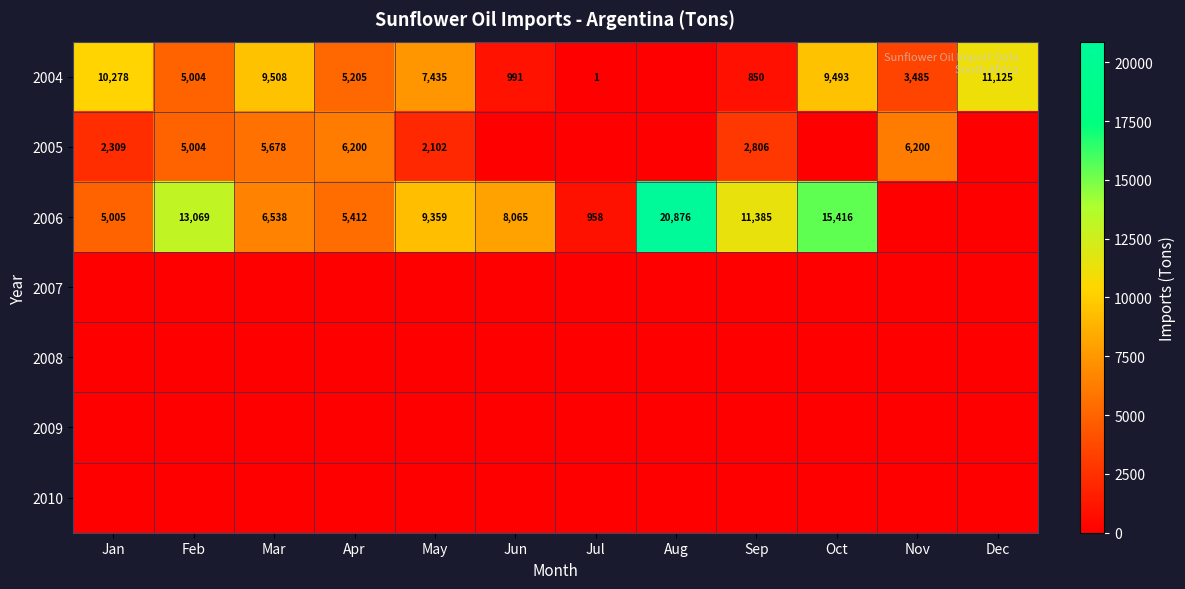

The 2004 series shows 9493 at Oct. True or false?

True